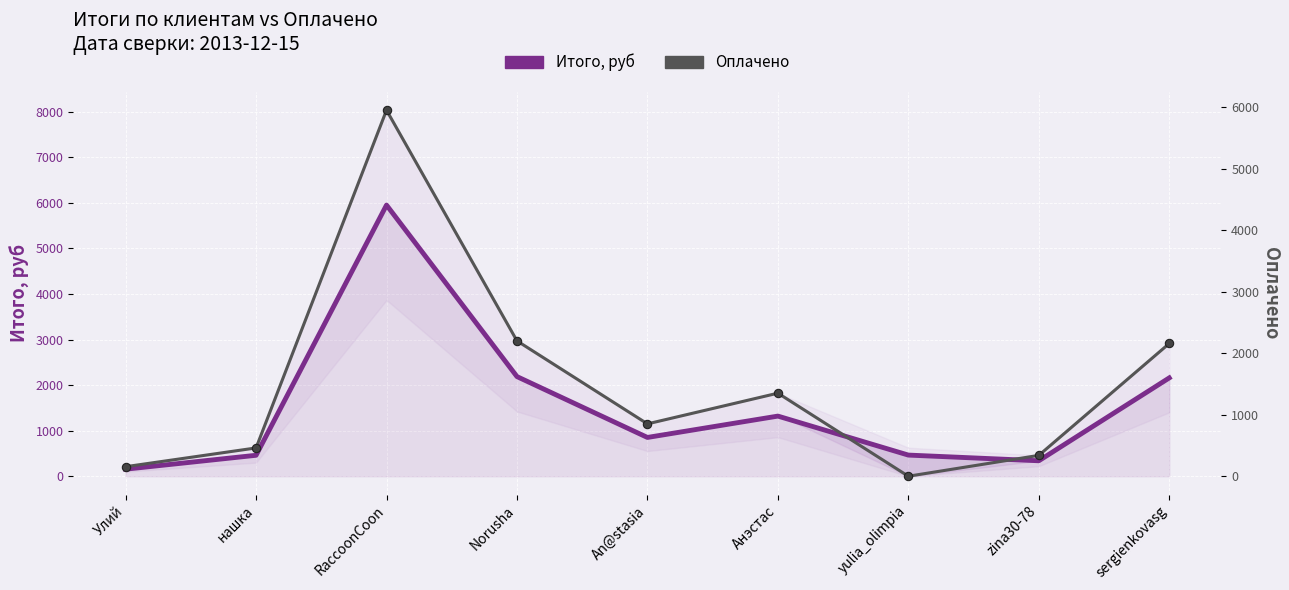

At Norusha, list the series in order from largest to smallest.

Оплачено, Итого, руб